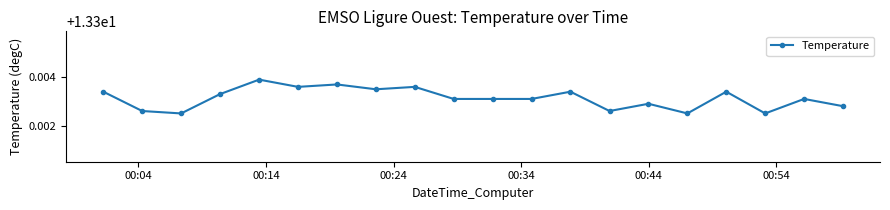

What is the sum of all values?

266.1